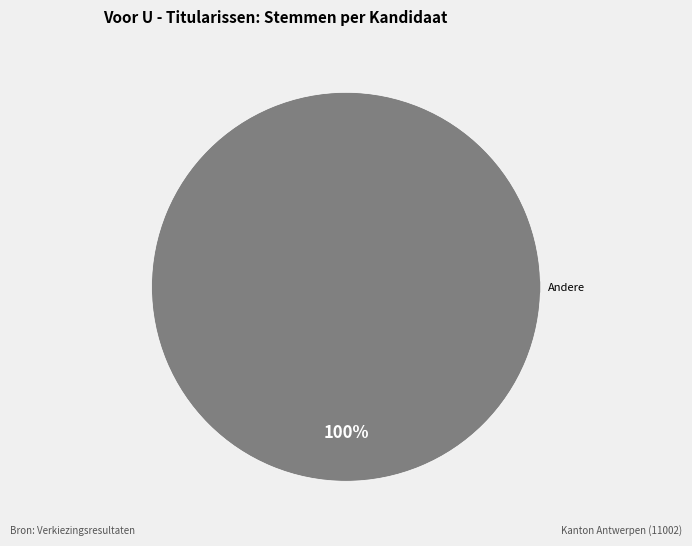

Is there a majority slice in this chart?

Yes